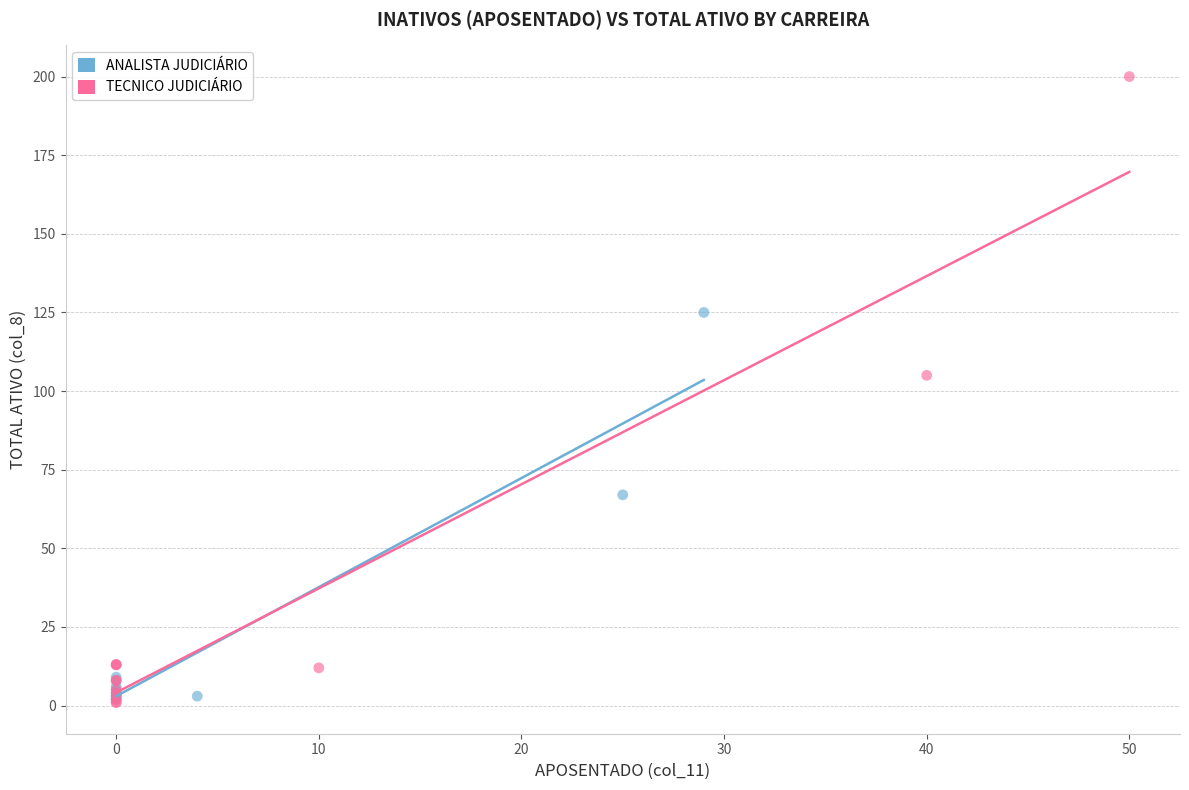

Which series reaches the maximum Y coordinate?

TECNICO JUDICIÁRIO